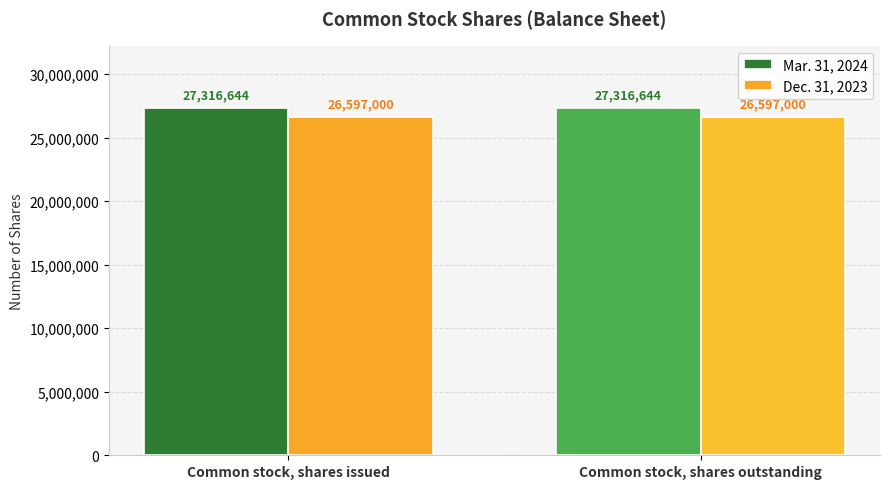

What is the difference between the highest and lowest values at Common stock, shares outstanding?

719644